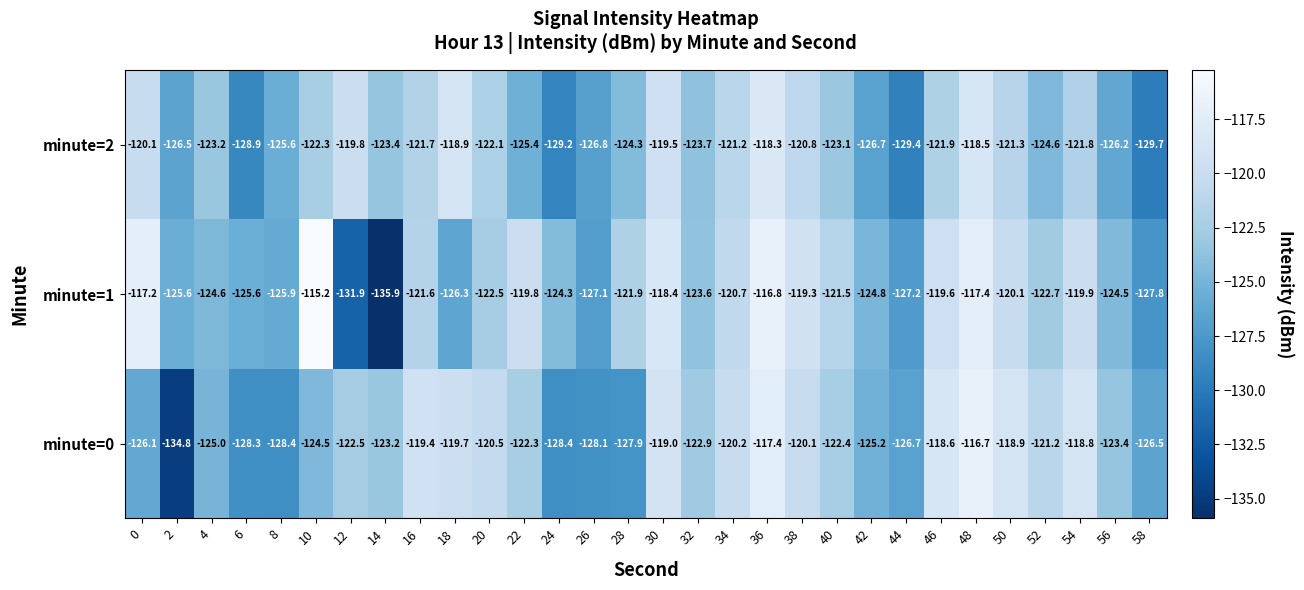

Rank the series by their maximum value, from highest to lowest.

minute=1, minute=0, minute=2